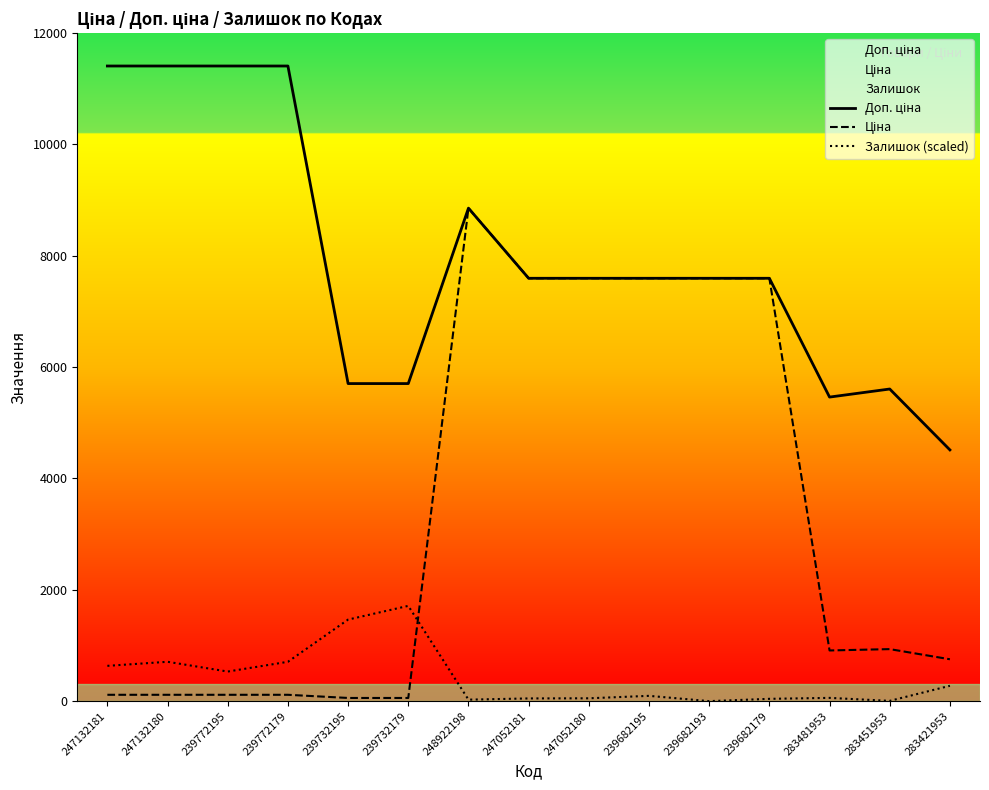

In Залишок (scaled), how many points are lower than both neighbors (excluding endpoints)?

4